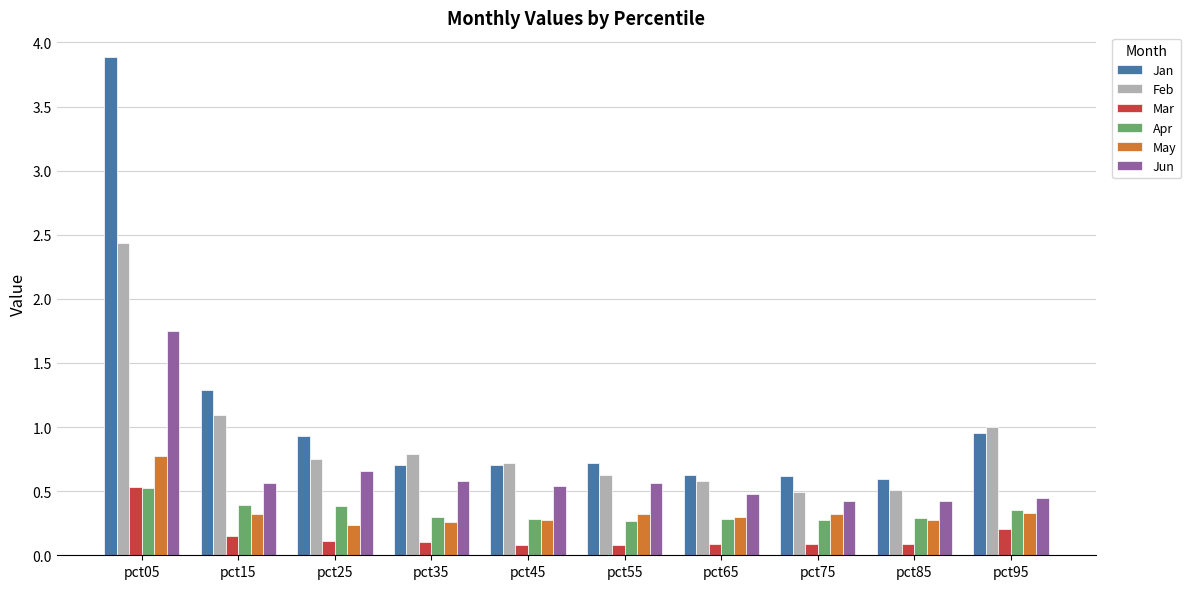

What is the difference between the maximum and second lowest values in the Jan series?

3.3